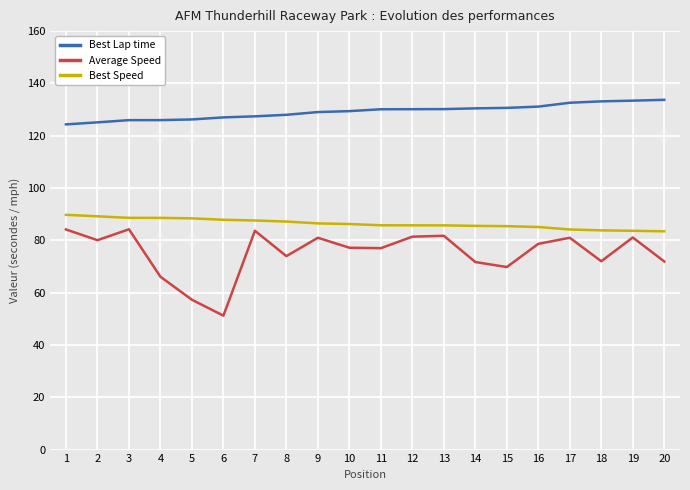

What is the average value of the Best Lap time series?

129.2